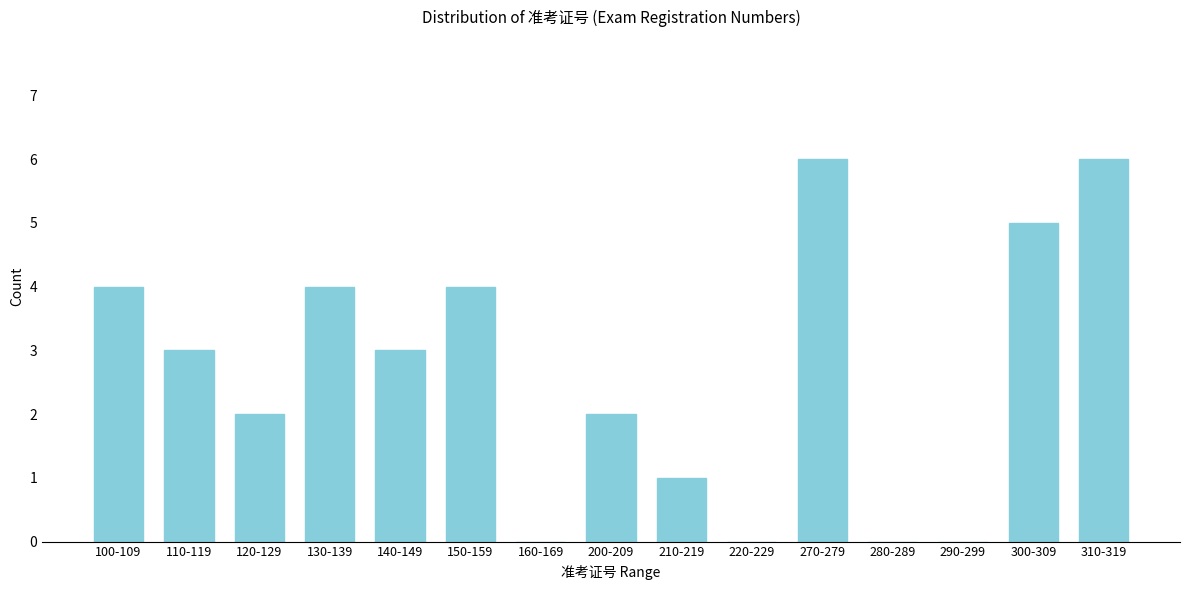

Reading right to left, transcribe all the data shown in this chart.

310-319=6	300-309=5	290-299=0	280-289=0	270-279=6	220-229=0	210-219=1	200-209=2	160-169=0	150-159=4	140-149=3	130-139=4	120-129=2	110-119=3	100-109=4